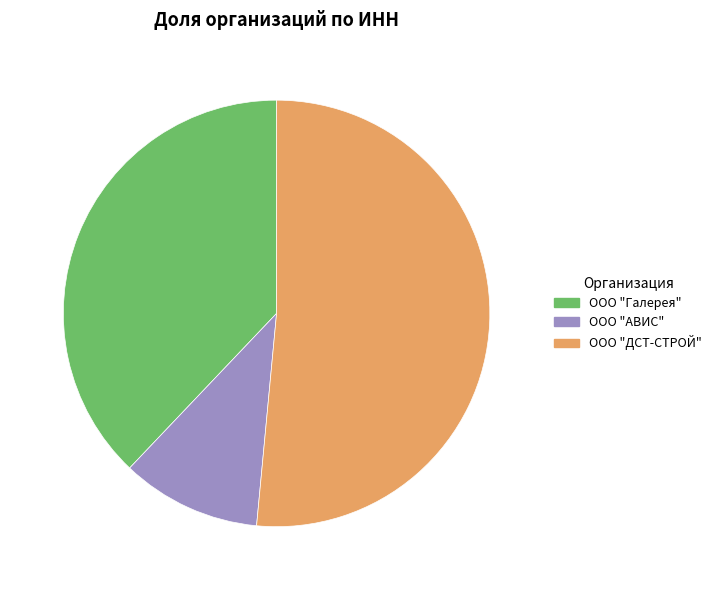

Approximately how many times larger is the value at ООО "АВИС" compared to ООО "Галерея"?

0.3